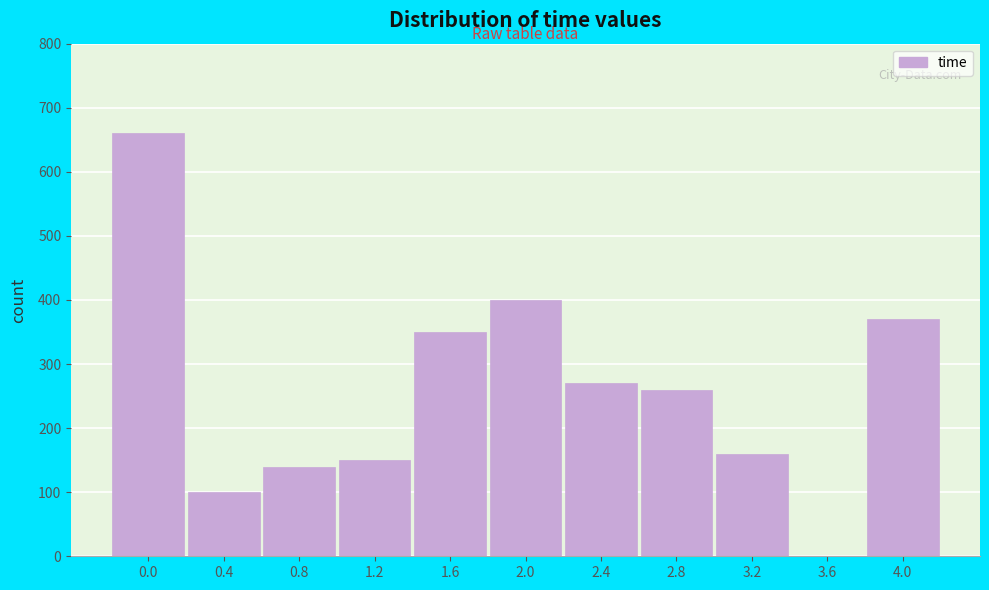

Reading left to right, transcribe all the data shown in this chart.

0.0=660	0.4=100	0.8=140	1.2=150	1.6=350	2.0=400	2.4=270	2.8=260	3.2=160	3.6=0	4.0=370